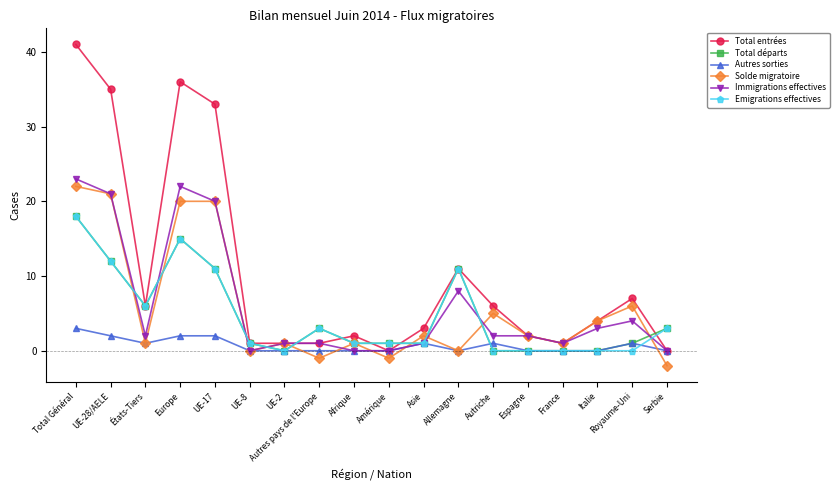

True or false: Immigrations effectives has more than 0 interior local peaks.

True